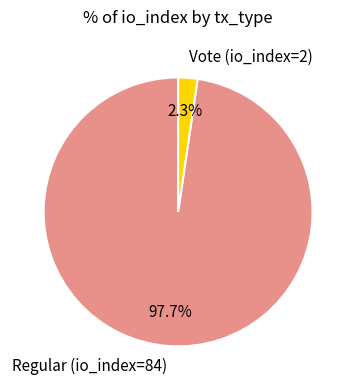

True or false: Vote (io_index=2) accounts for 2% of the total.

True